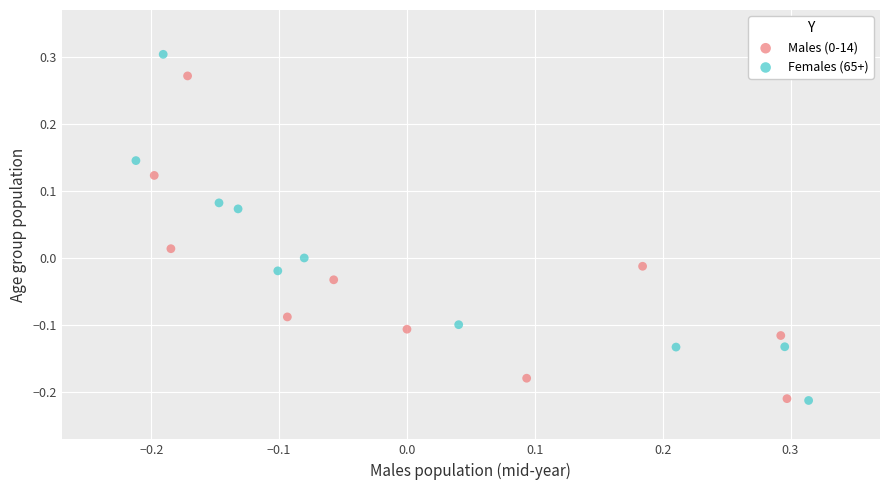

Which series has the largest Y range (max minus min)?

Females (65+)